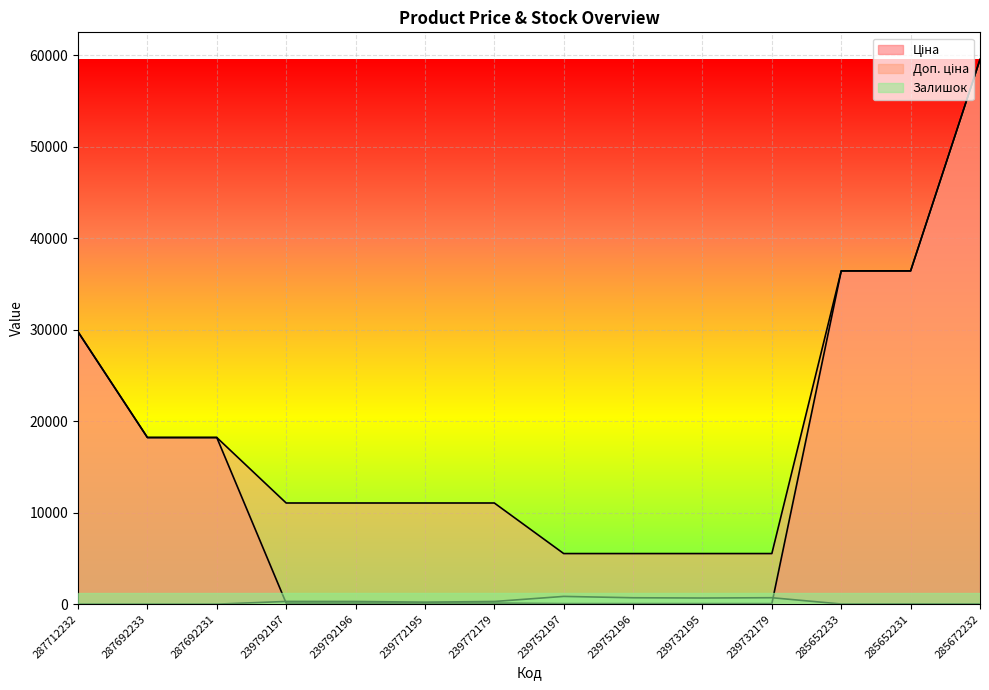

Rank the series by their maximum value, from highest to lowest.

Ціна, Доп. ціна, Залишок